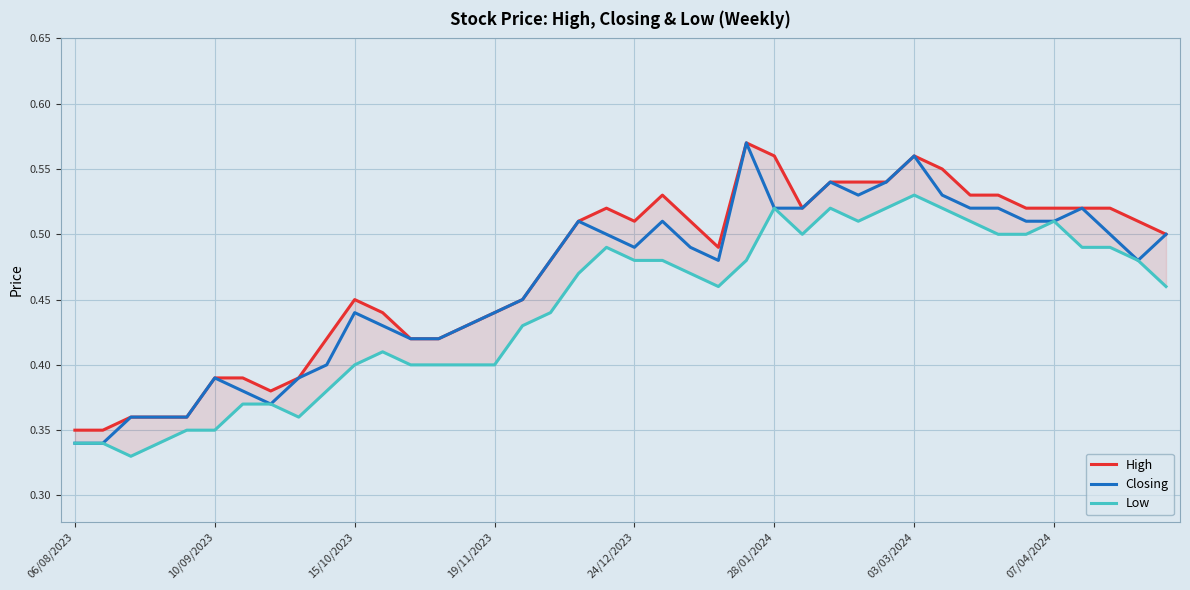

Reading left to right, what are all the values shown in this chart?

High: 0.3	0.3	0.4	0.4	0.4	0.4	0.4	0.4	0.4	0.4	0.5	0.4	0.4	0.4	0.4	0.4	0.5	0.5	0.5	0.5	0.5	0.5	0.5	0.5	0.6	0.6	0.5	0.5	0.5	0.5	0.6	0.6	0.5	0.5	0.5	0.5	0.5	0.5	0.5	0.5
Closing: 0.3	0.3	0.4	0.4	0.4	0.4	0.4	0.4	0.4	0.4	0.4	0.4	0.4	0.4	0.4	0.4	0.5	0.5	0.5	0.5	0.5	0.5	0.5	0.5	0.6	0.5	0.5	0.5	0.5	0.5	0.6	0.5	0.5	0.5	0.5	0.5	0.5	0.5	0.5	0.5
Low: 0.3	0.3	0.3	0.3	0.3	0.3	0.4	0.4	0.4	0.4	0.4	0.4	0.4	0.4	0.4	0.4	0.4	0.4	0.5	0.5	0.5	0.5	0.5	0.5	0.5	0.5	0.5	0.5	0.5	0.5	0.5	0.5	0.5	0.5	0.5	0.5	0.5	0.5	0.5	0.5